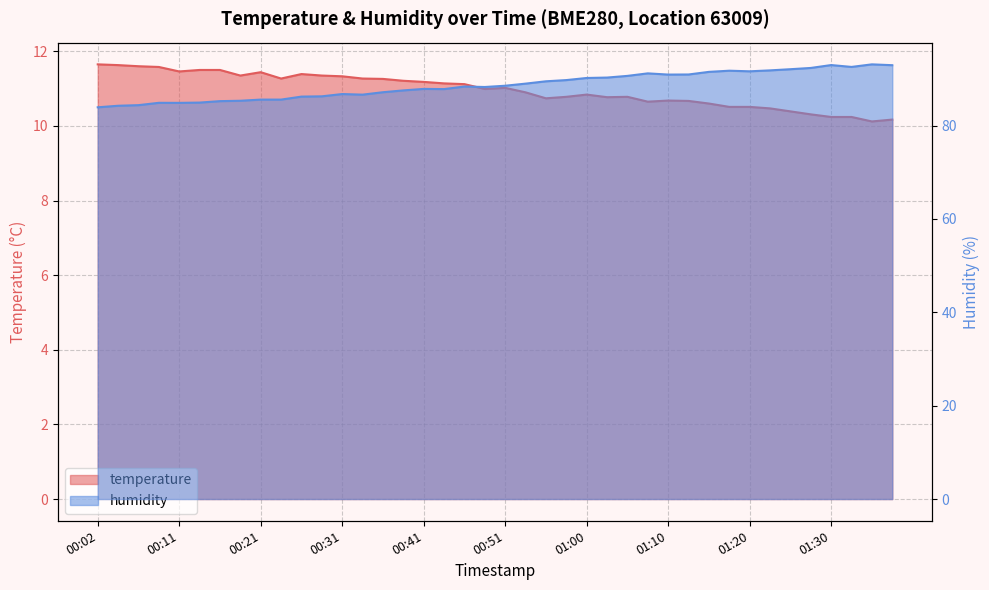

What is the spread (max minus min) of values at 00:58?

79.0